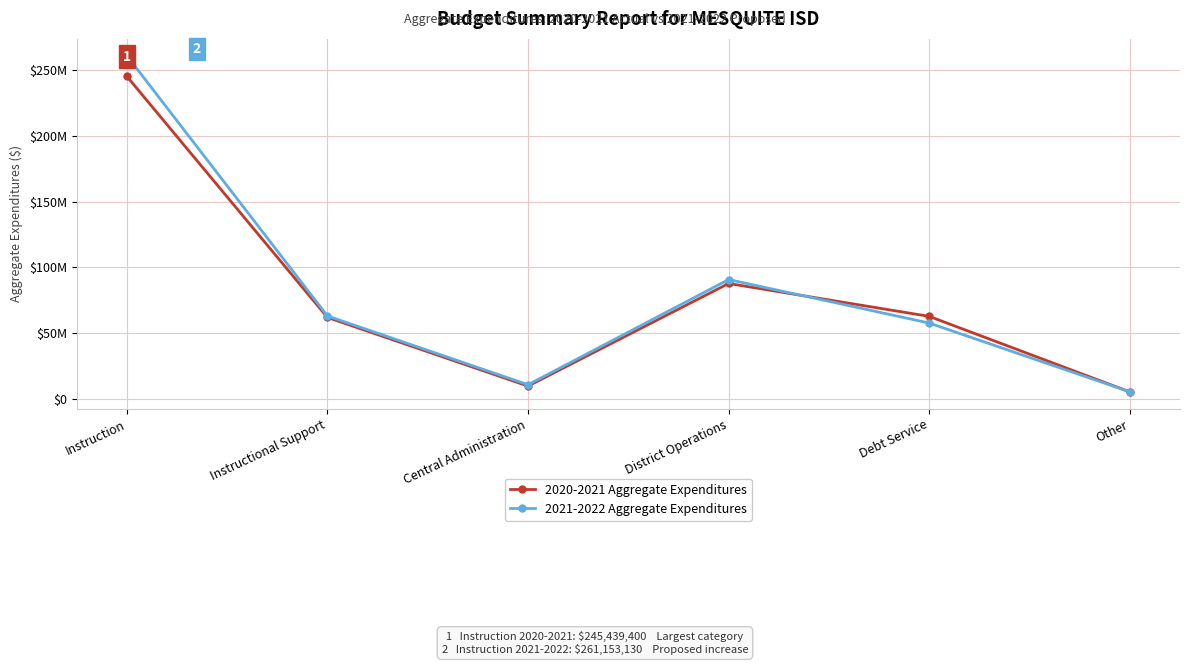

Rank the categories by 2020-2021 Aggregate Expenditures value from highest to lowest.

Instruction, District Operations, Debt Service, Instructional Support, Central Administration, Other